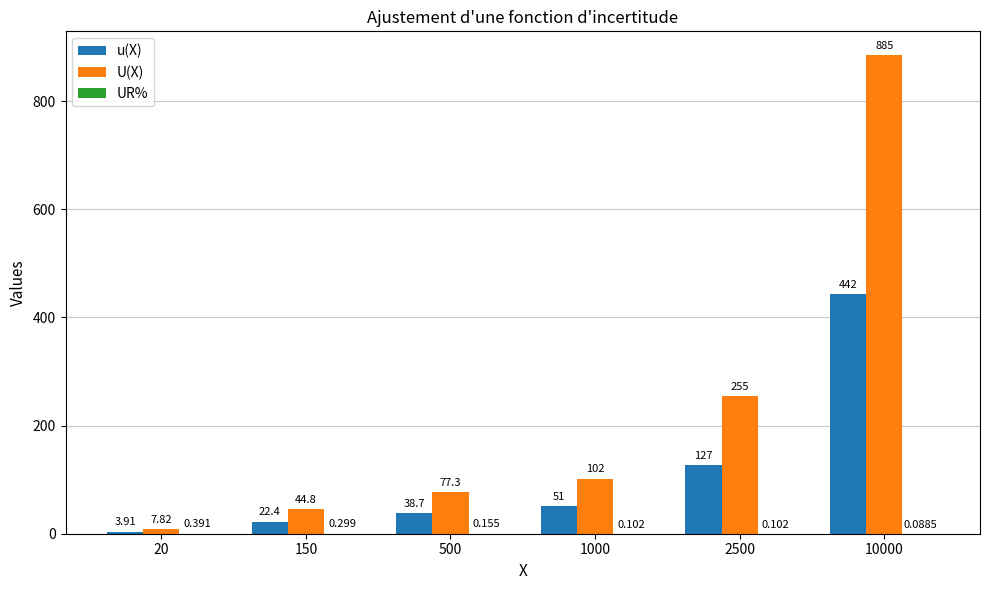

What is the sum of the U(X) values at 2500 and 1000?

356.6